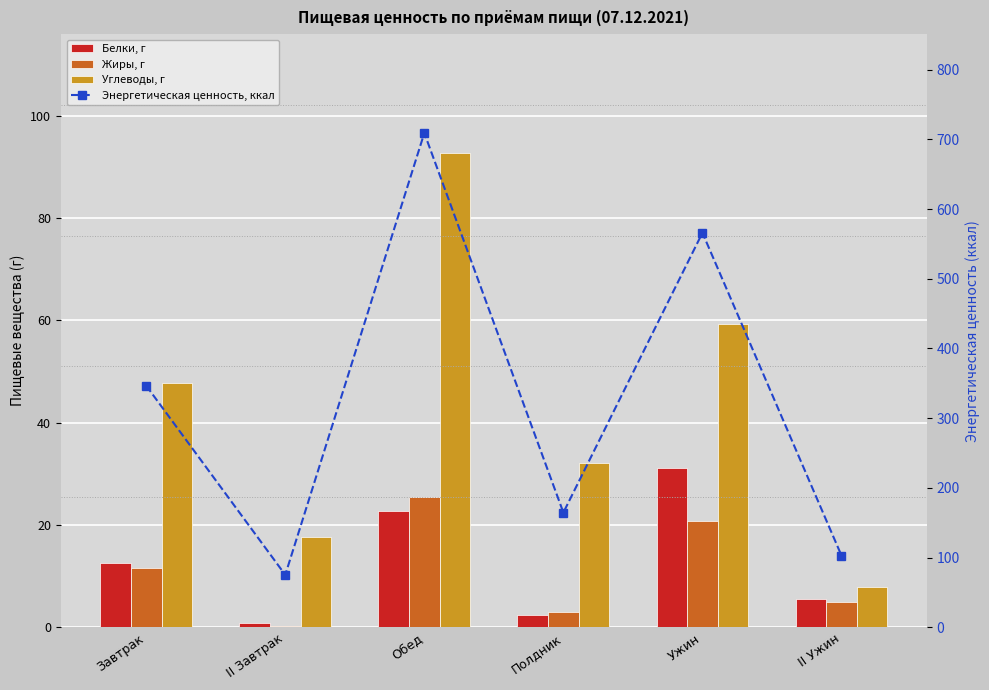

Reading left to right, what are all the values shown in this chart?

Белки, г: Завтрак=12.5	II Завтрак=0.9	Обед=22.8	Полдник=2.4	Ужин=31.1	II Ужин=5.6
Жиры, г: Завтрак=11.5	II Завтрак=0.2	Обед=25.5	Полдник=2.9	Ужин=20.8	II Ужин=4.9
Углеводы, г: Завтрак=47.8	II Завтрак=17.7	Обед=92.8	Полдник=32.1	Ужин=59.4	II Ужин=7.8
Энергетическая ценность, ккал: Завтрак=346.6	II Завтрак=75.1	Обед=709.2	Полдник=164.5	Ужин=566.0	II Ужин=102.8